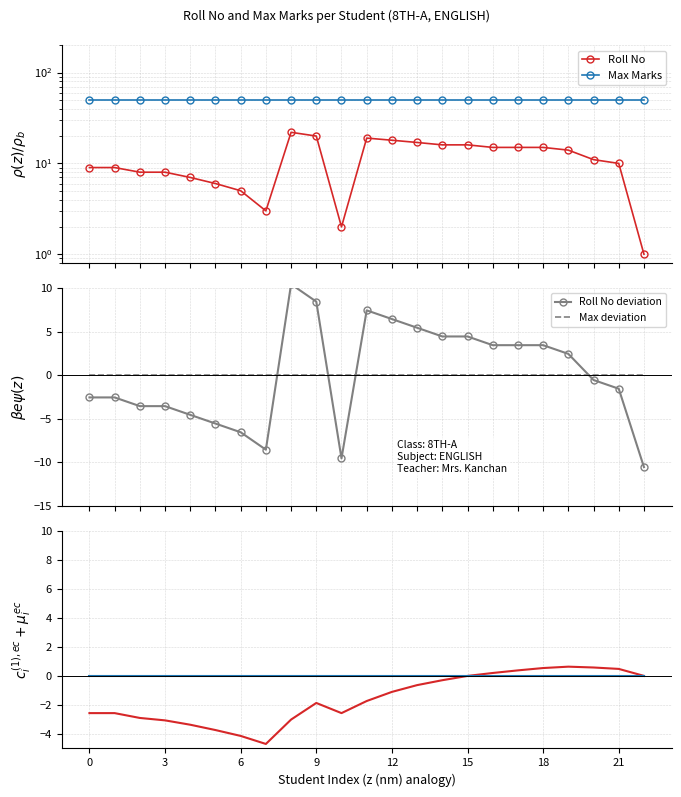

What is the label of the 4th point from the right?

19